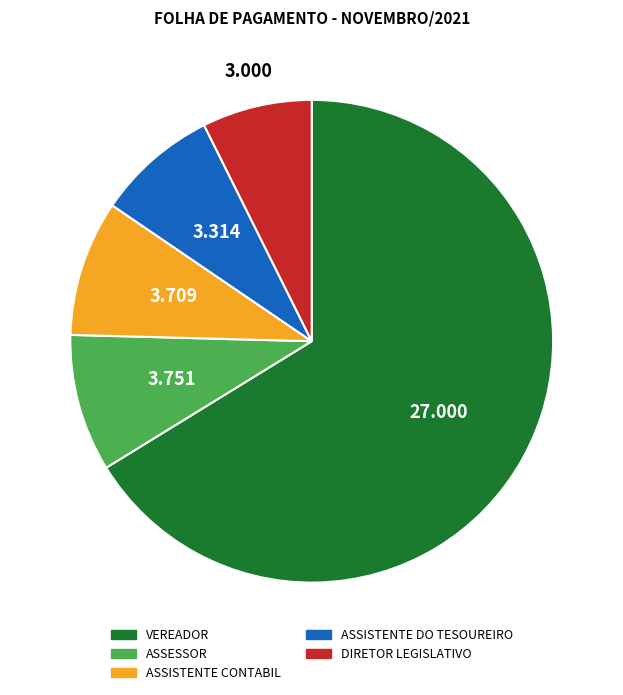

Which has a higher value, VEREADOR or ASSISTENTE DO TESOUREIRO?

VEREADOR